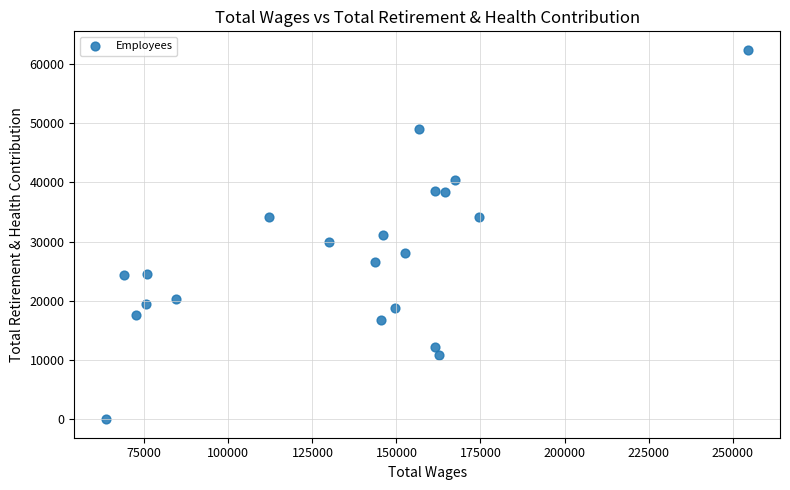

What is the range of Y values (max minus min)?

62380